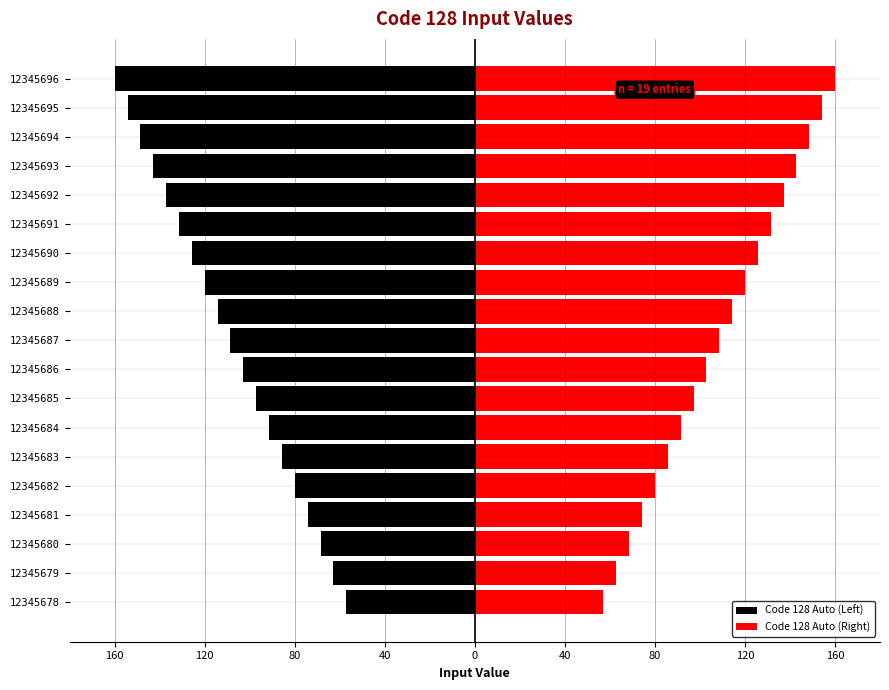

What are all the series names shown in the legend?

Code 128 Auto (Left), Code 128 Auto (Right)